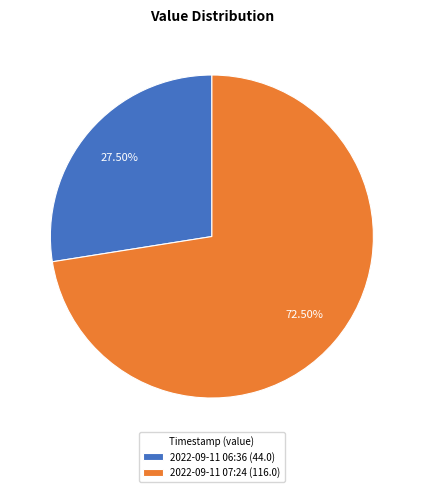

Rank the categories by value from highest to lowest.

2022-09-11 07:24 (116.0), 2022-09-11 06:36 (44.0)